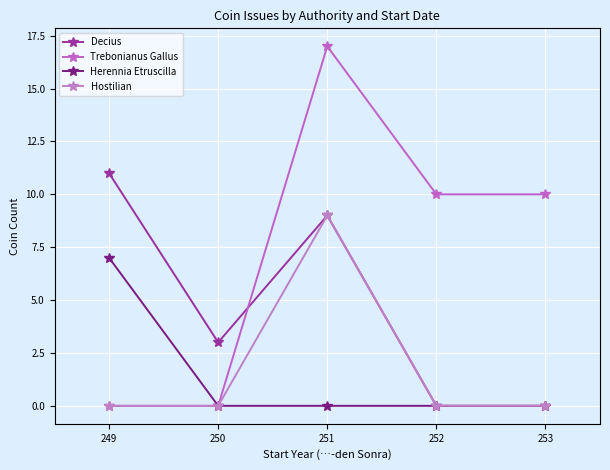

What is the maximum value for Trebonianus Gallus?

17